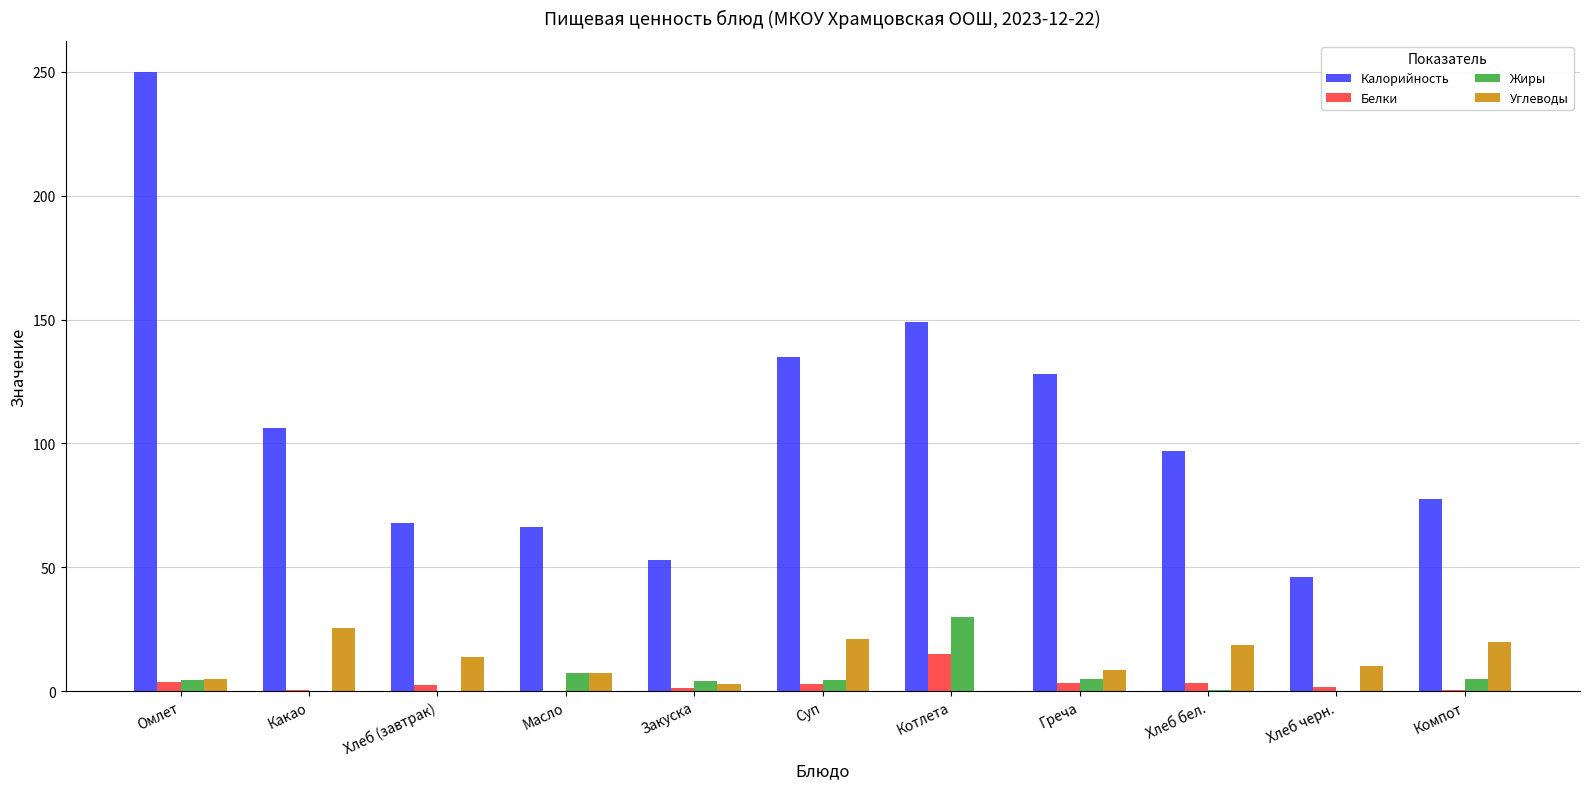

What is the sum of all Белки values?

34.1